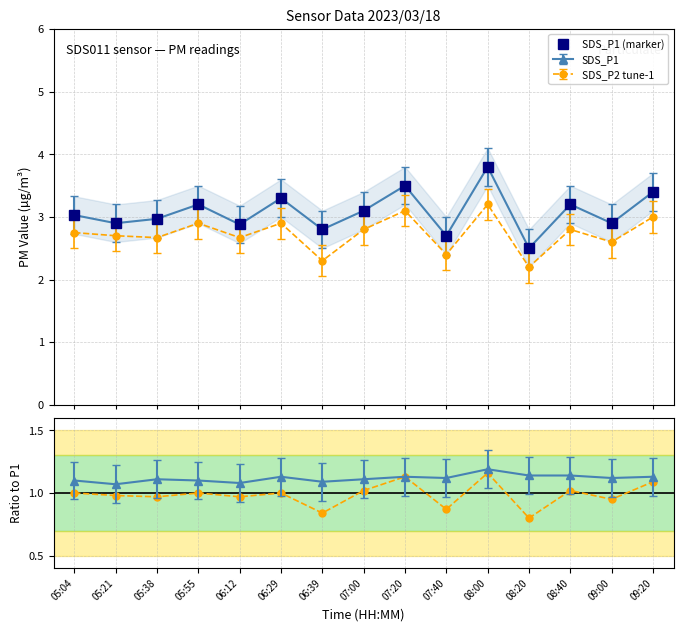

True or false: SDS_P2 ratio has more than 1 points higher than both neighbors.

True